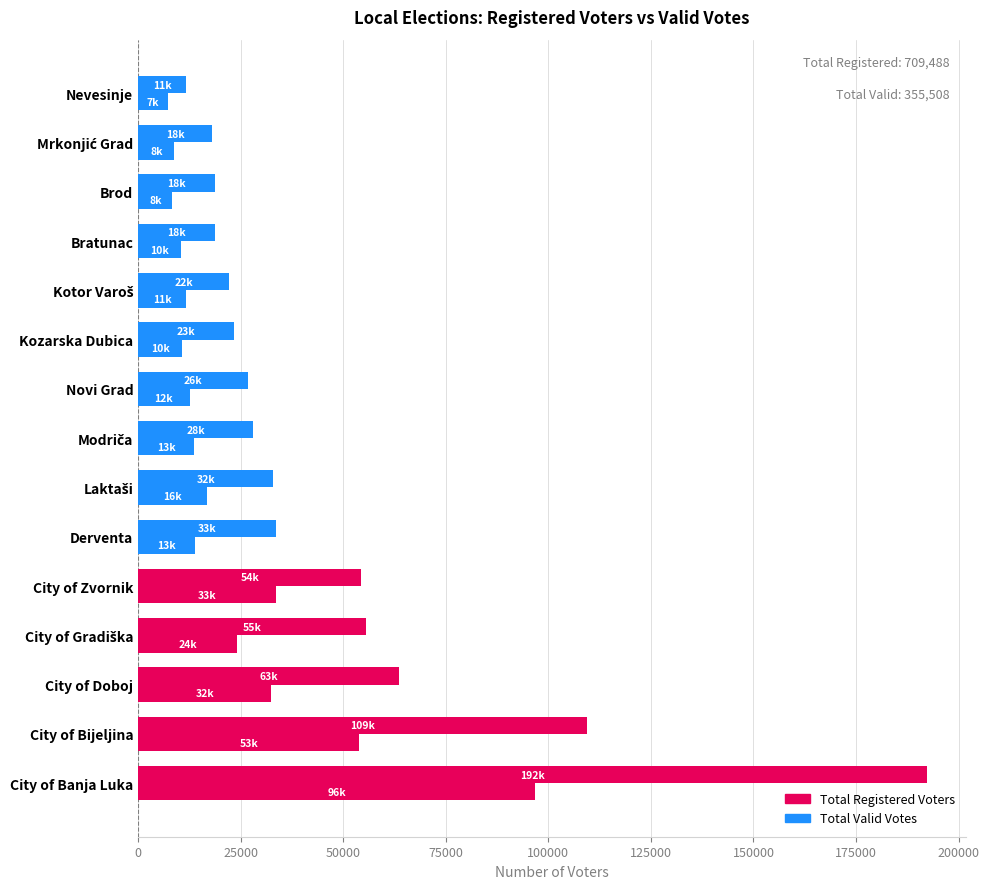

What is the average value of the Total Valid Votes series?

23701